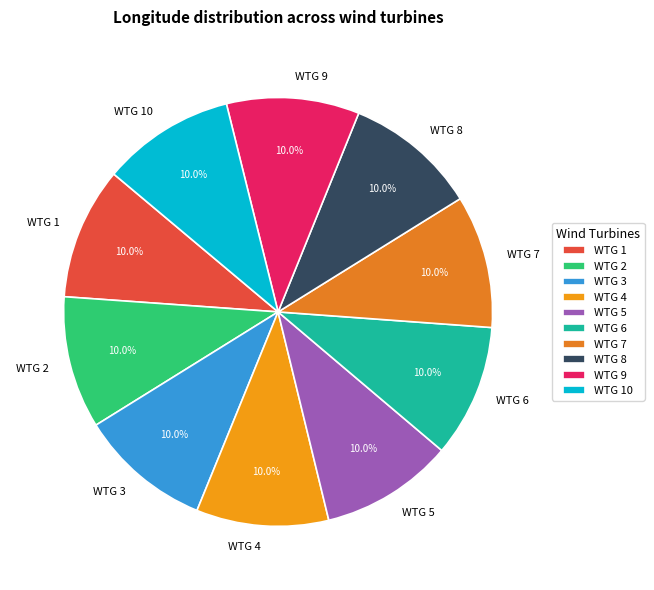

How many segments does this pie chart have?

10